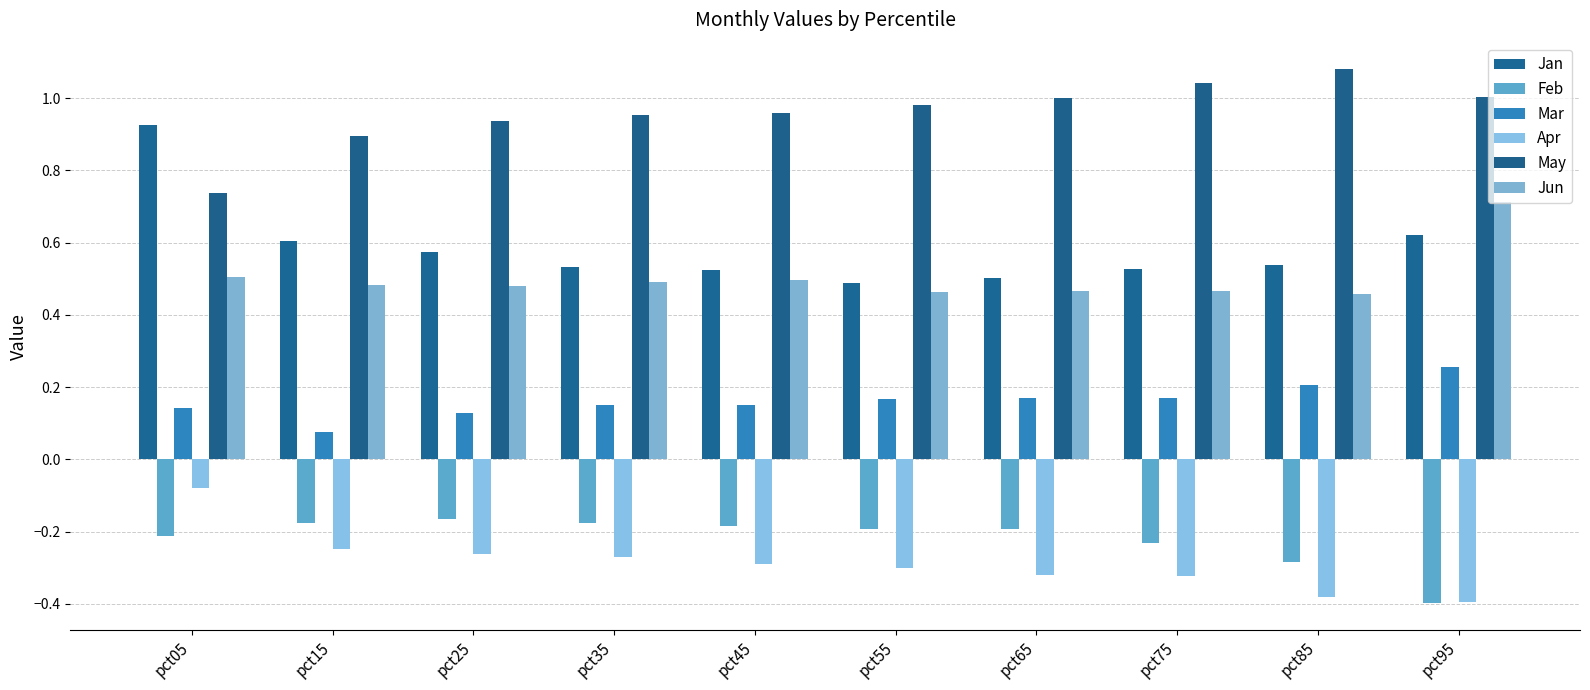

Does the chart contain any negative values?

Yes